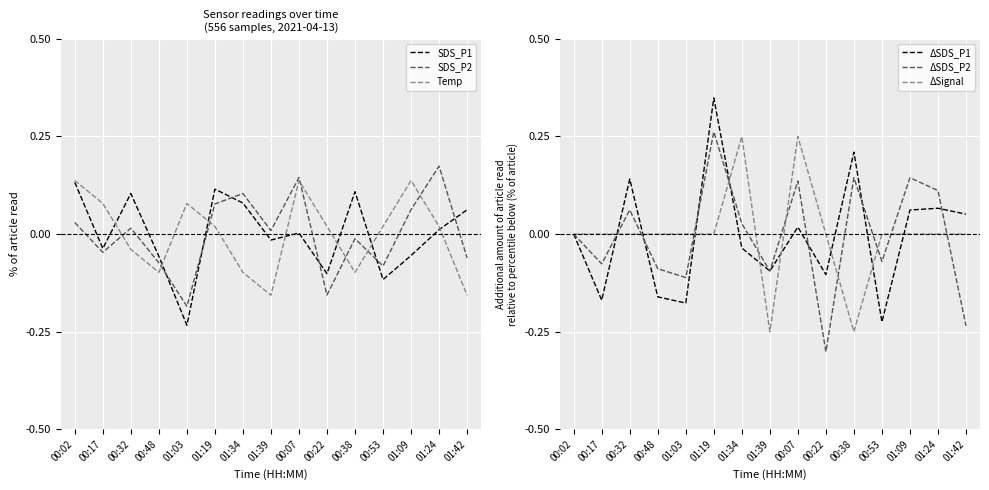

Between 00:38 and 01:24, which is larger?

00:38